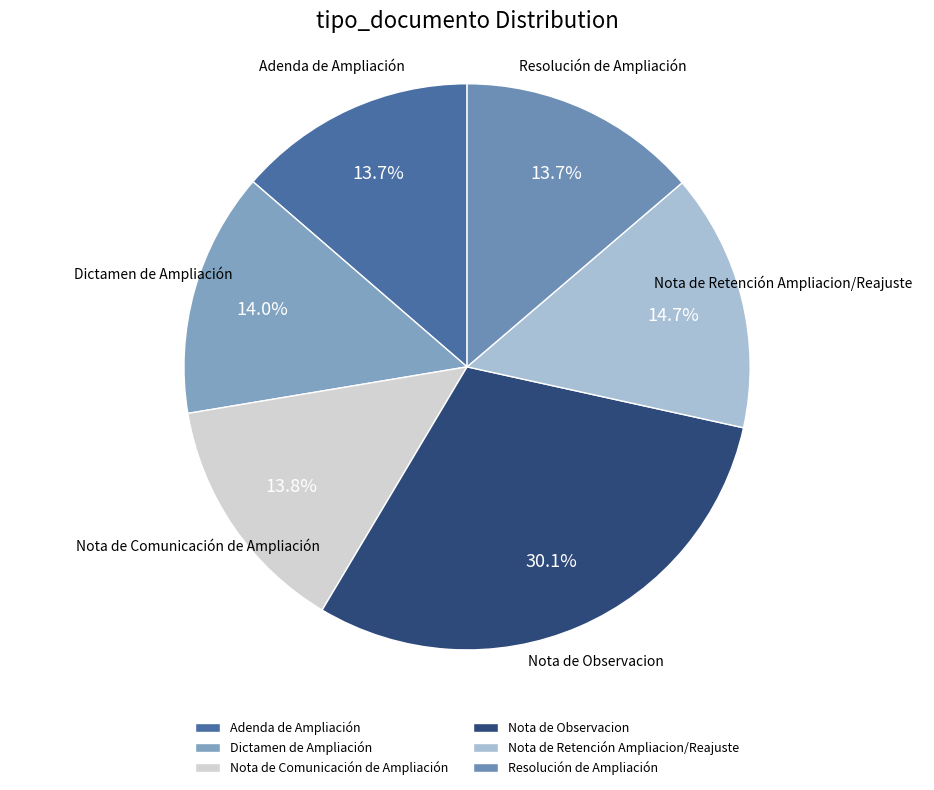

Is there a majority slice in this chart?

No